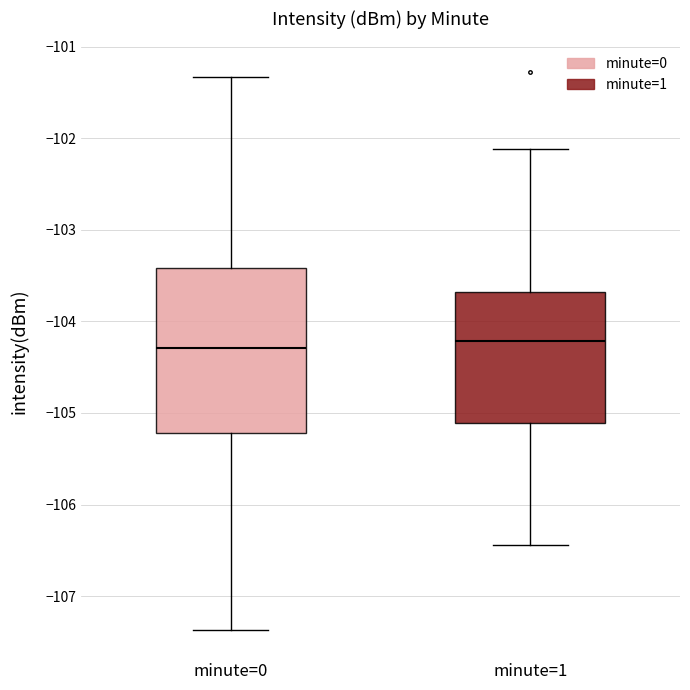

Reading left to right, transcribe this box plot: for each box, give where its median line is, the range the box spans, and where its two whiskers end, as read against the y-axis. The values are not printed on the chart, so give them approximately, as read against the axis.

minute=0: median -104.3, box -105.2 to -103.4, whiskers -107.4 to -101.3
minute=1: median -104.2, box -105.1 to -103.7, whiskers -106.4 to -102.1